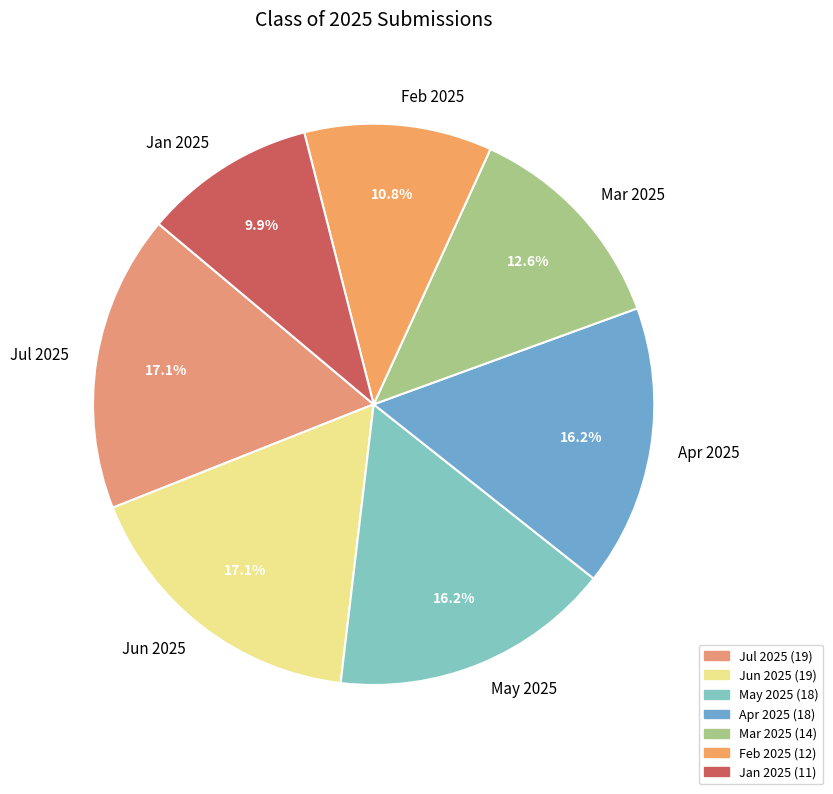

Do Mar 2025 and Jan 2025 together represent more than half of the pie?

No